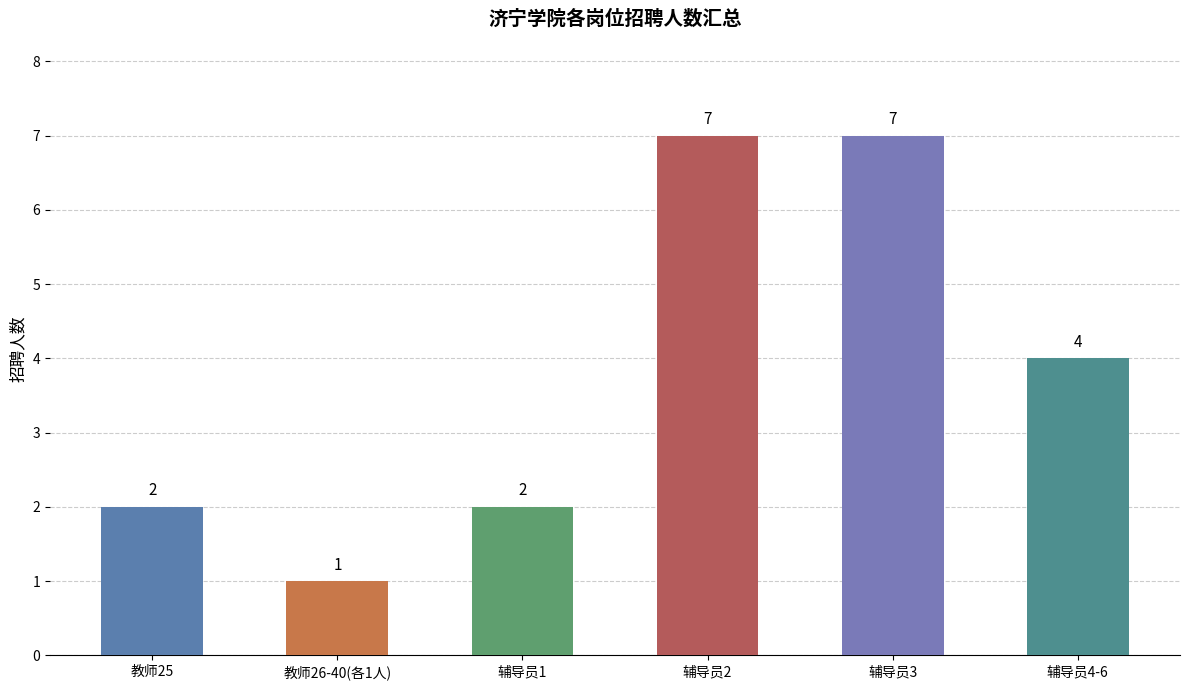

The value at 辅导员1 is 2. True or false?

True